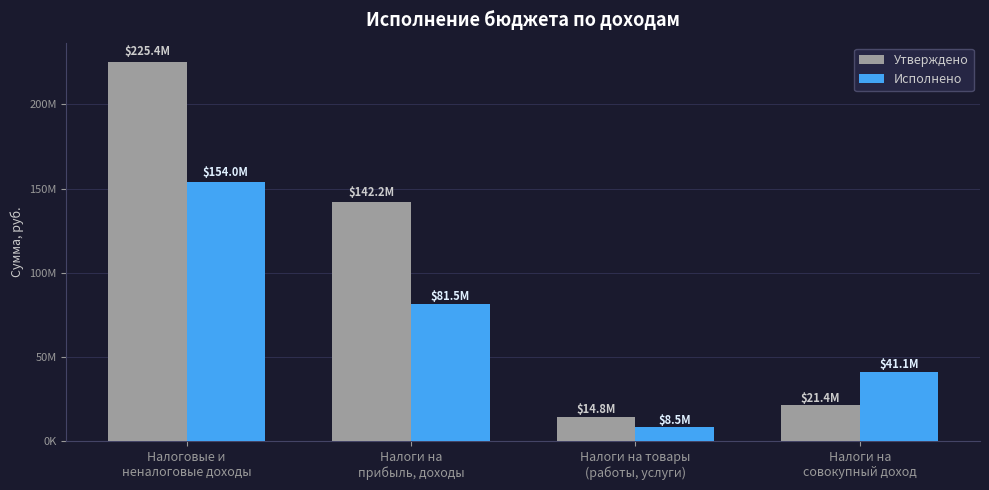

What position from the left is Налоги на товары
(работы, услуги)?

3